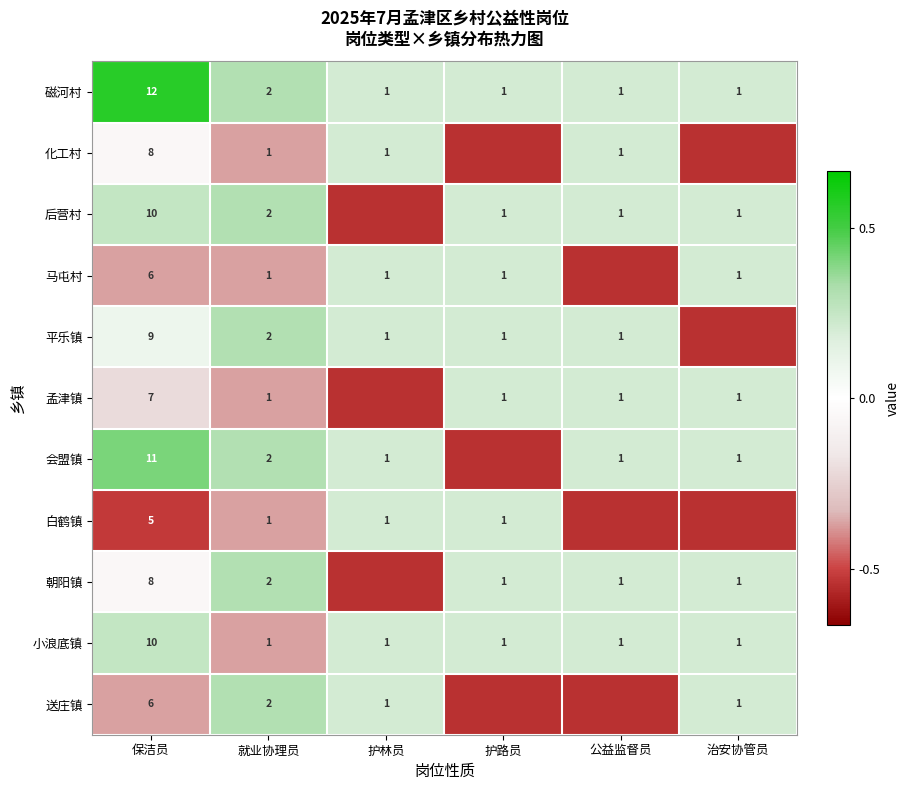

Is the value of 送庄镇 at 就业协理员 greater than the value of 化工村 at 保洁员?

No